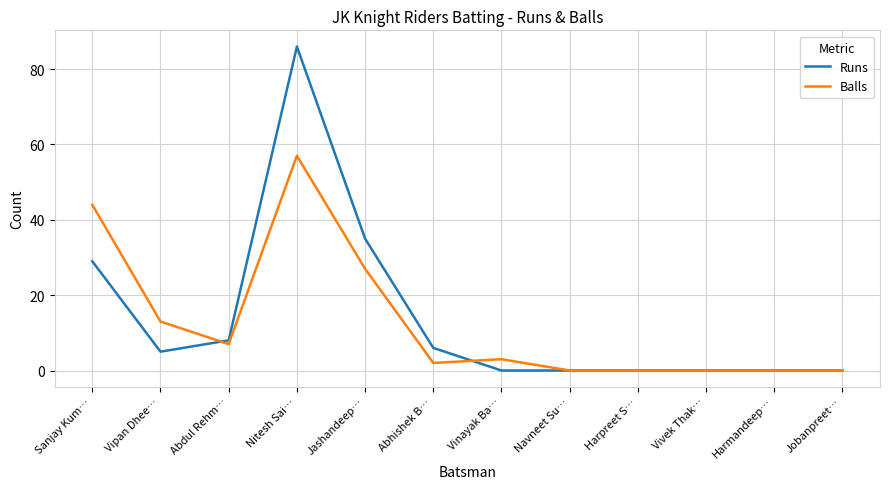

Which series has the largest range (max minus min)?

Runs